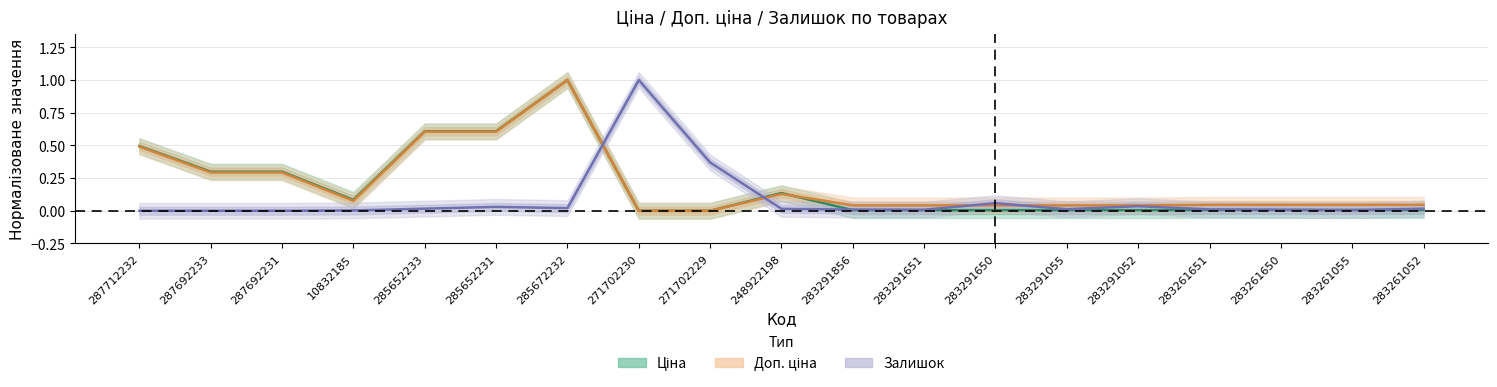

The Залишок series shows 0.0 at 283291055. True or false?

False